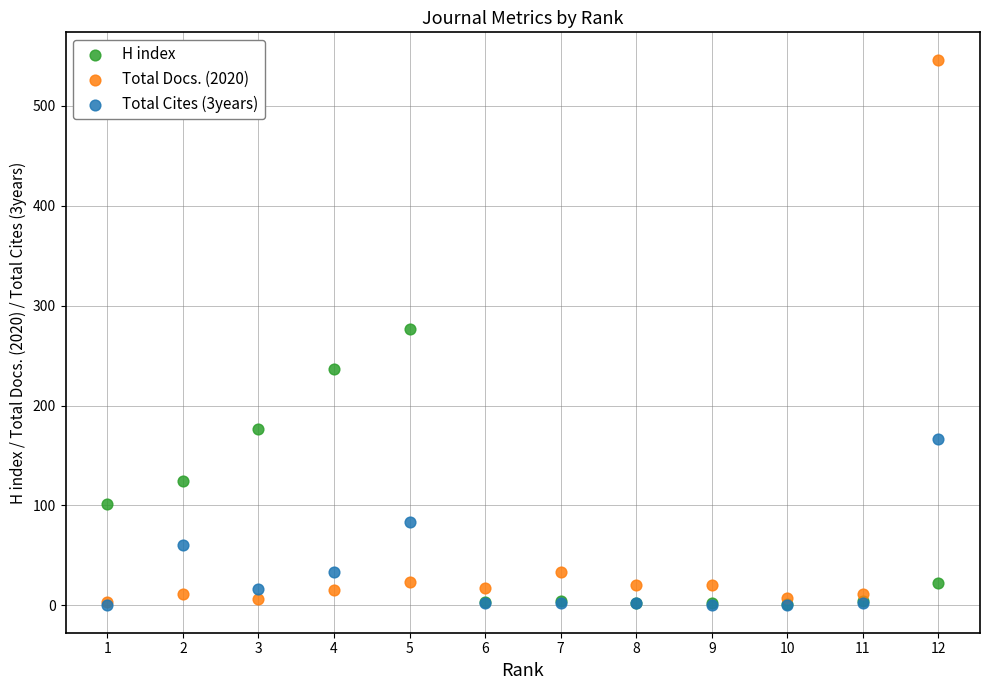

In the H index series, what Y value is closest to 139?

124